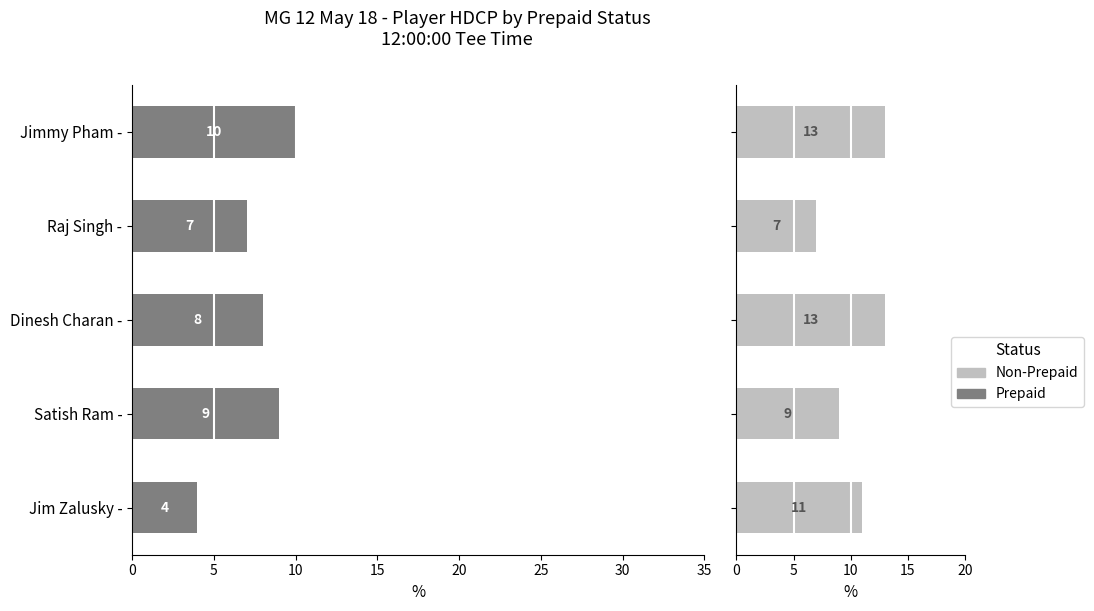

At how many categories does at least one series exceed 10?

3